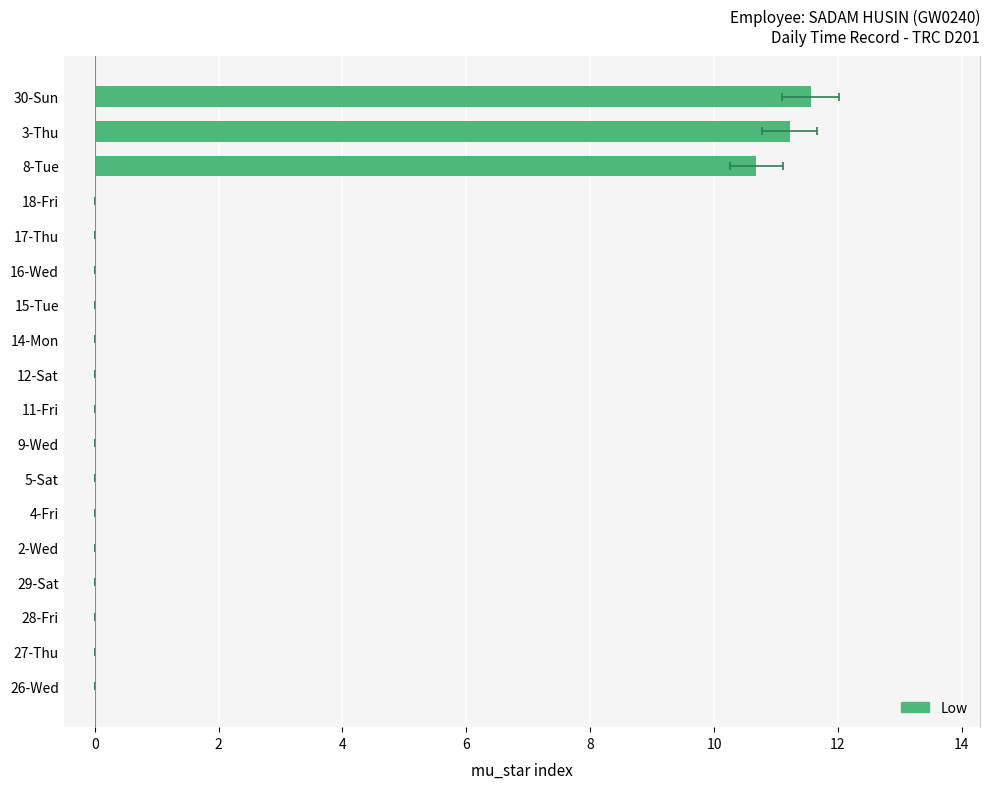

The chart shows a value of 7.0 at 27-Thu. True or false?

False